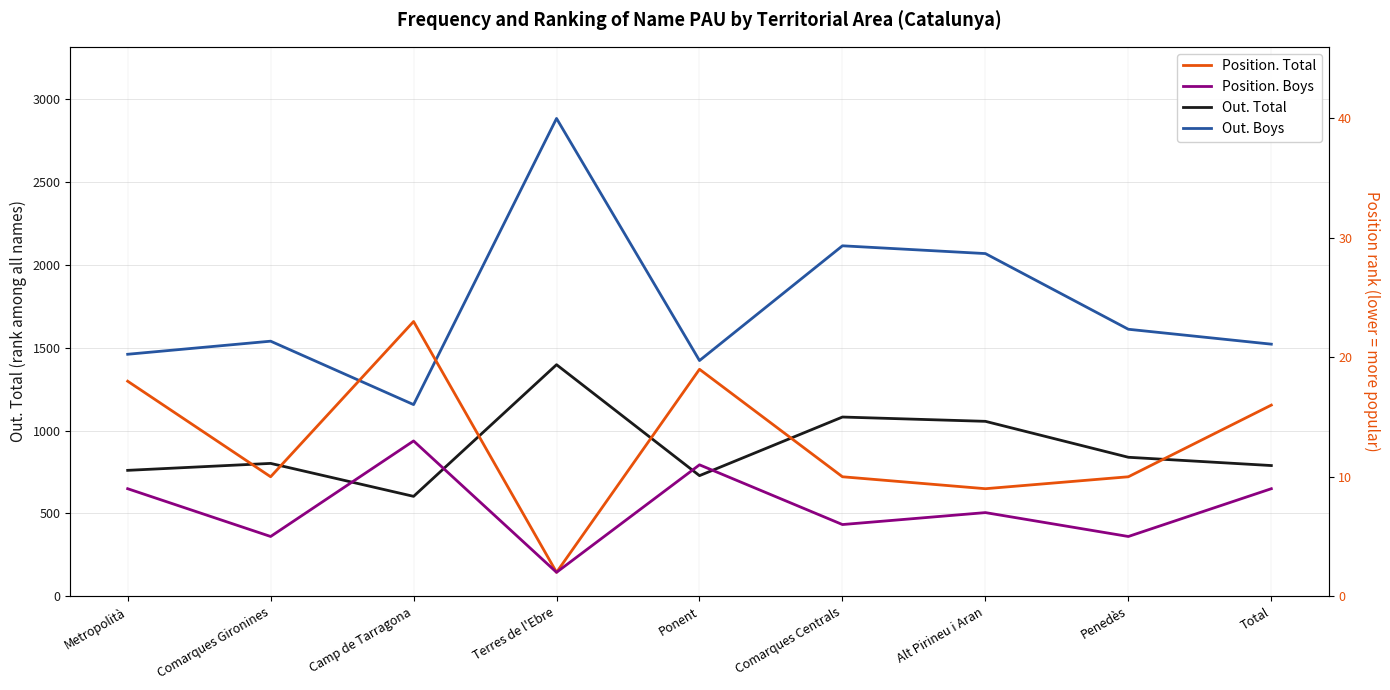

How many values in the Position. Total series are below 10?

2